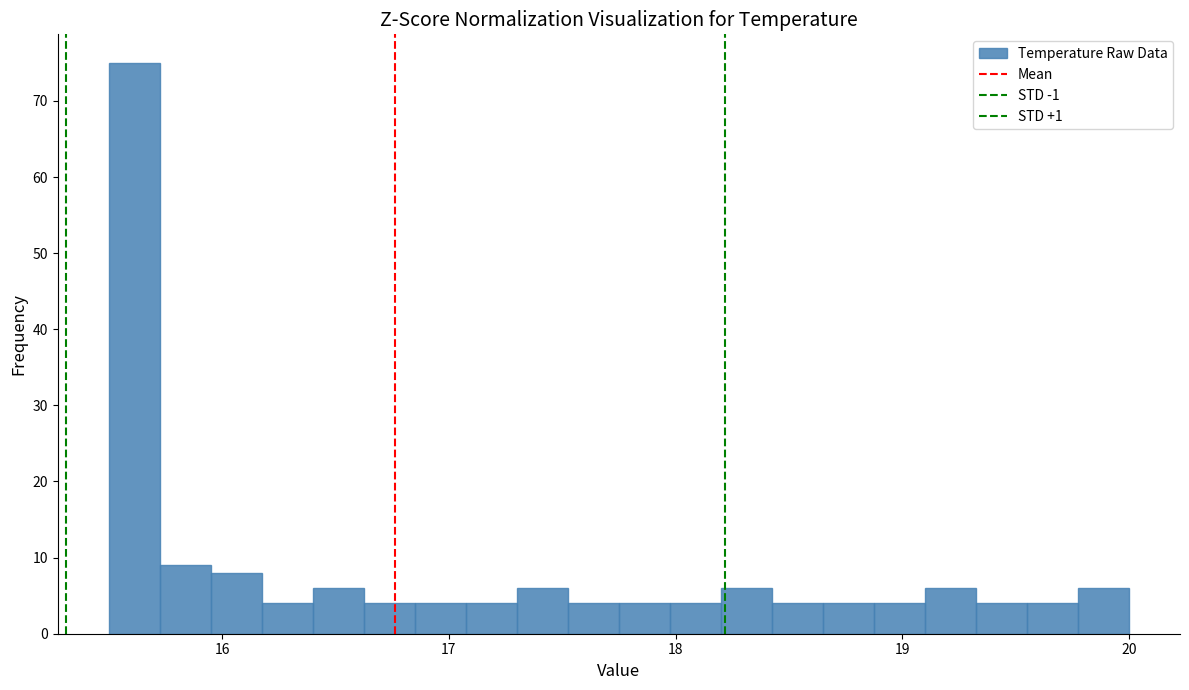

Read against the x-axis, roughly where is the centre of the tallest bar?

15.6